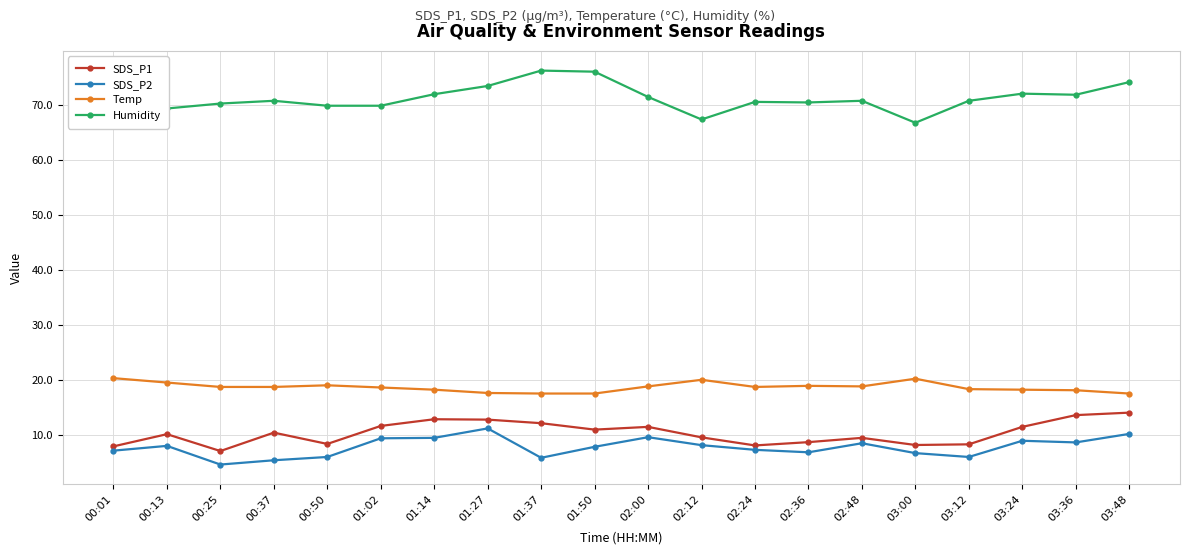

At which label does SDS_P1 reach its minimum?

00:25